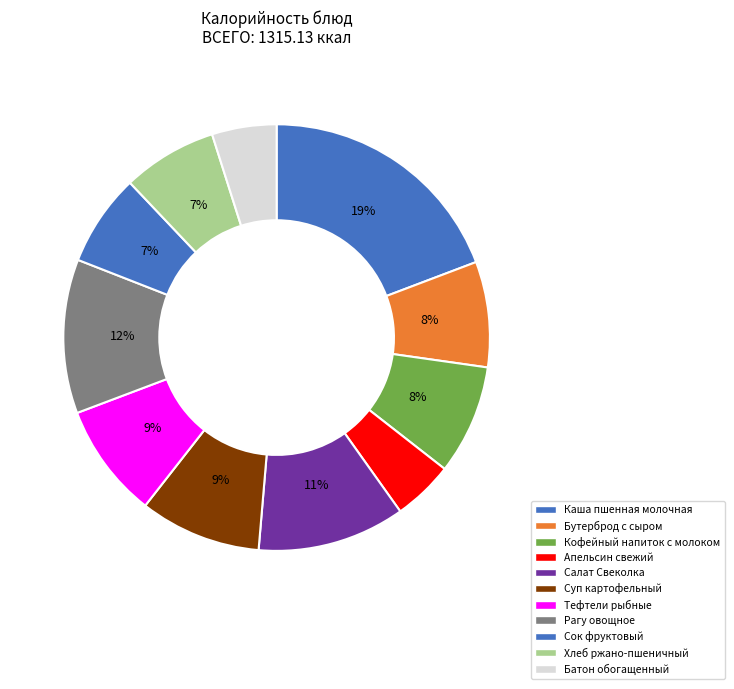

How much of the chart is everything except Батон обогащенный?

95.1%